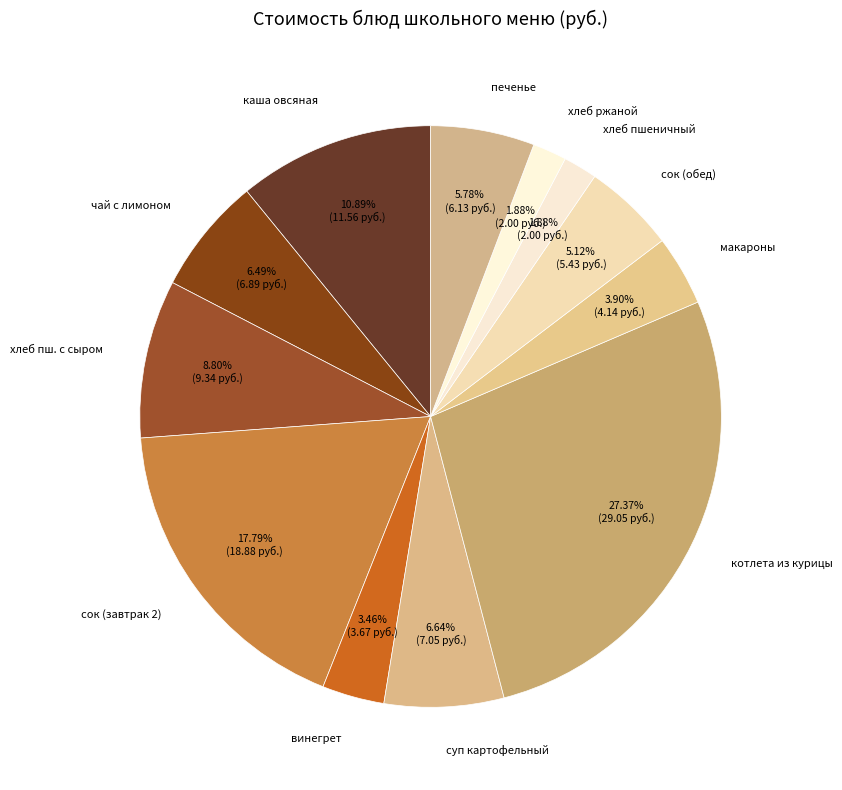

How many slices are in this pie chart?

12